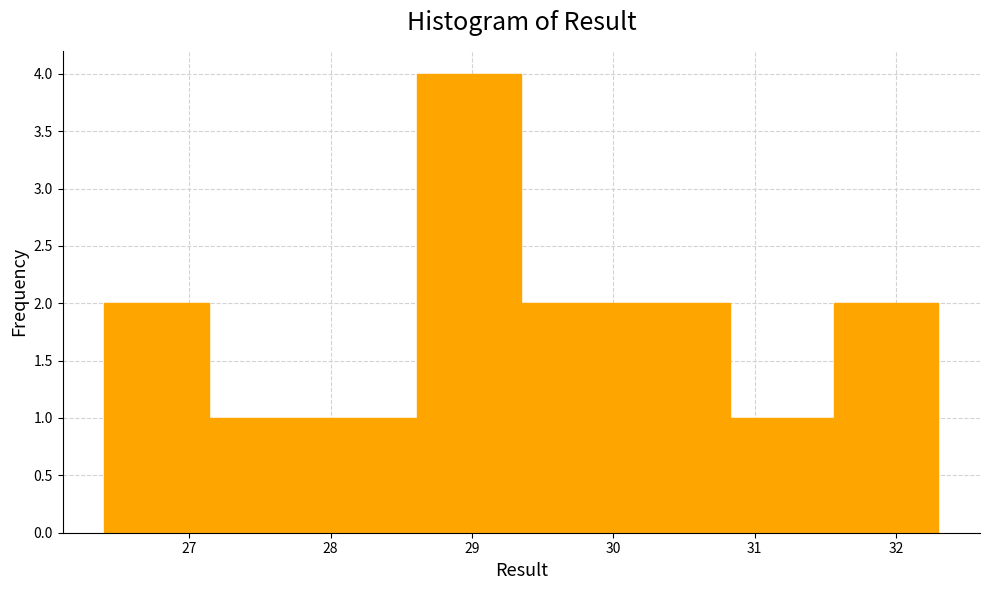

Reading left to right, transcribe this chart: for each bar, give the range it covers on the x-axis and its height. Neither the bar edges nor the heights are printed on the chart, so give them approximately, as read against the axes.

26.4 to 27.1: 2
27.1 to 27.9: 1
27.9 to 28.6: 1
28.6 to 29.4: 4
29.4 to 30.1: 2
30.1 to 30.8: 2
30.8 to 31.6: 1
31.6 to 32.3: 2